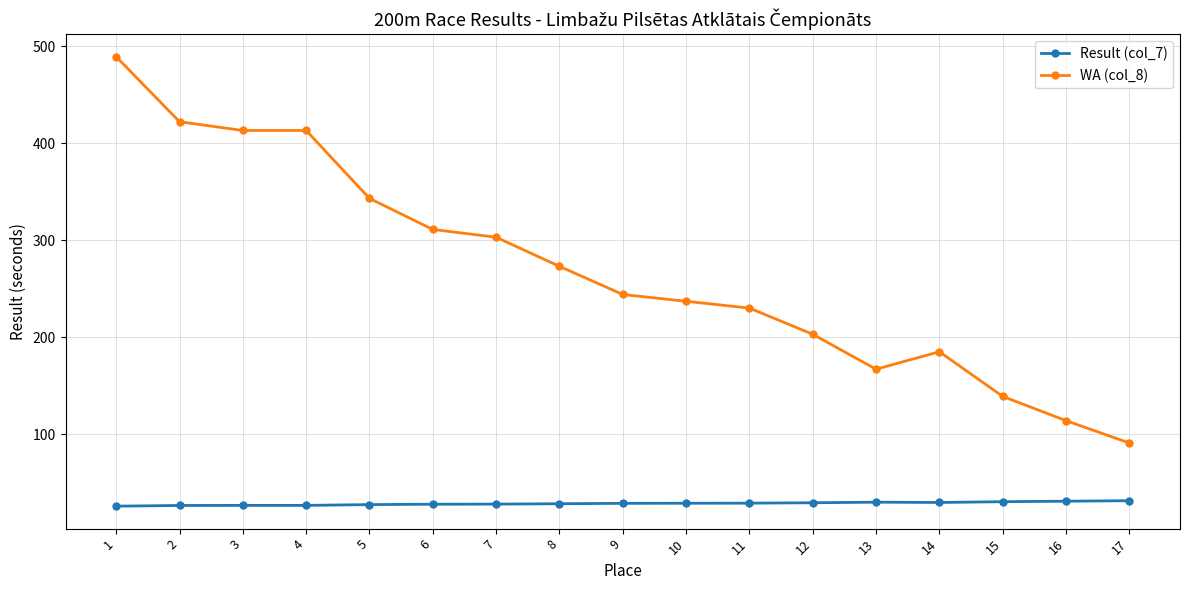

At which category is the sum across all series the highest?

1